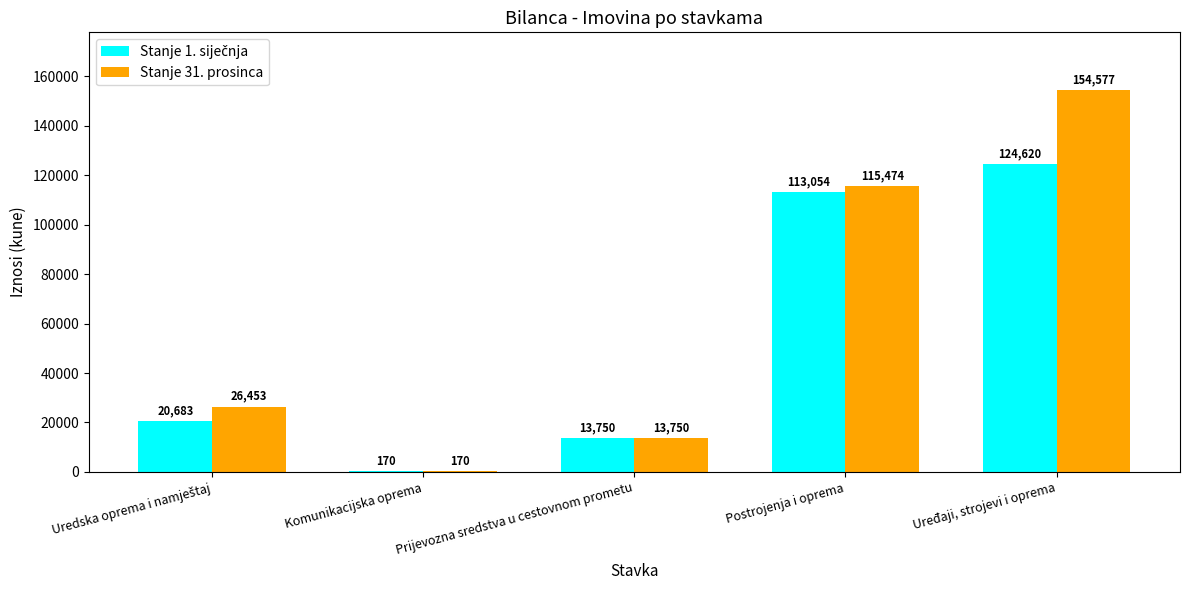

Are the bars horizontal?

No